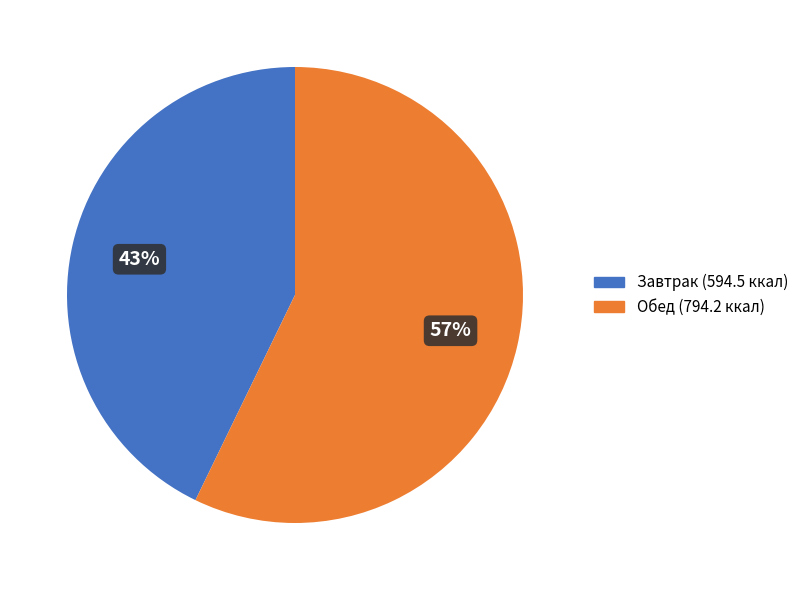

Is there any slice that represents more than half of the pie?

Yes